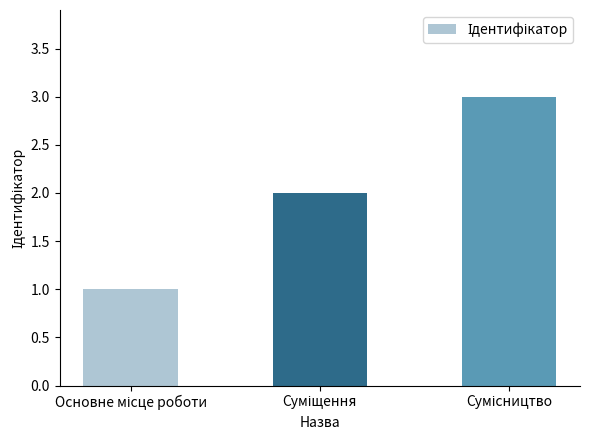

What is the maximum value shown in the chart?

3